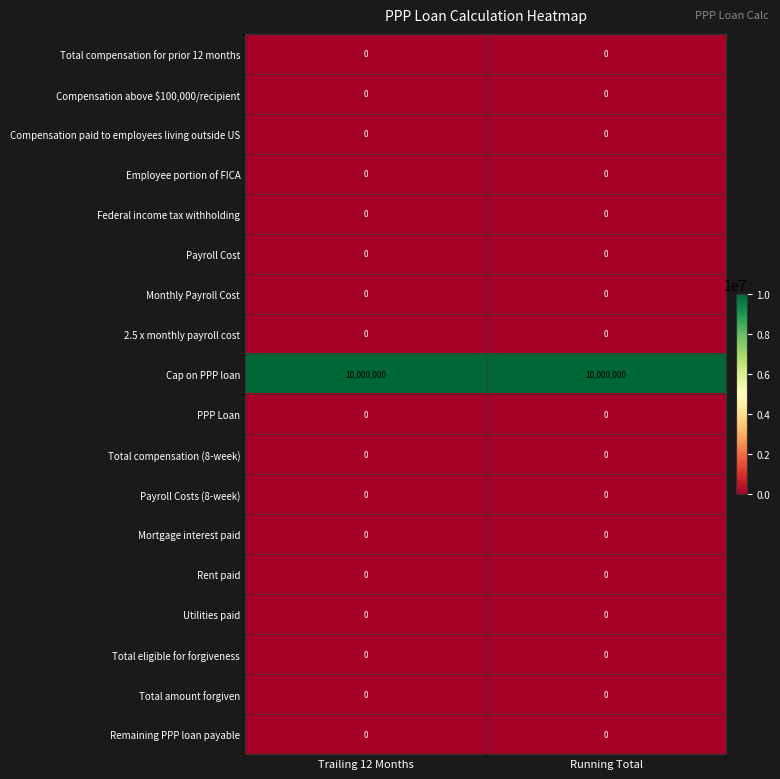

Which series has the largest total across all categories?

Cap on PPP loan